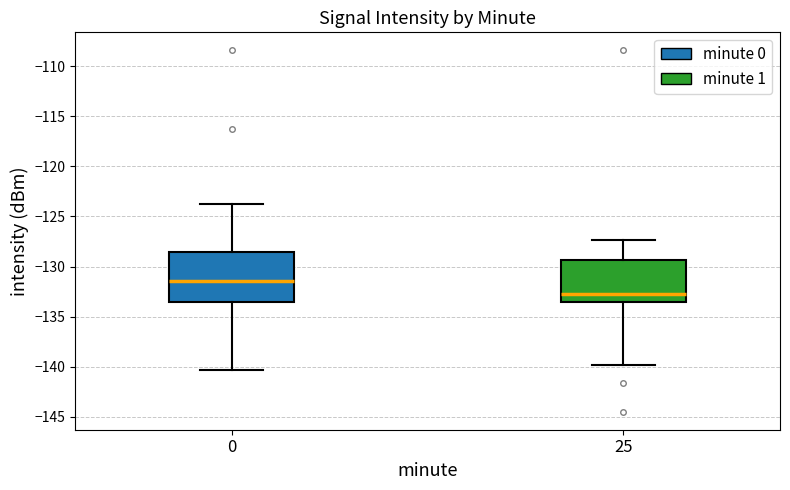

Reading left to right, transcribe this box plot: for each box, give where its median line is, the range the box spans, and where its two whiskers end, as read against the y-axis. The values are not printed on the chart, so give them approximately, as read against the axis.

0: median -131.5, box -133.5 to -128.5, whiskers -140.5 to -124.0
25: median -132.5, box -133.5 to -129.5, whiskers -140.0 to -127.5